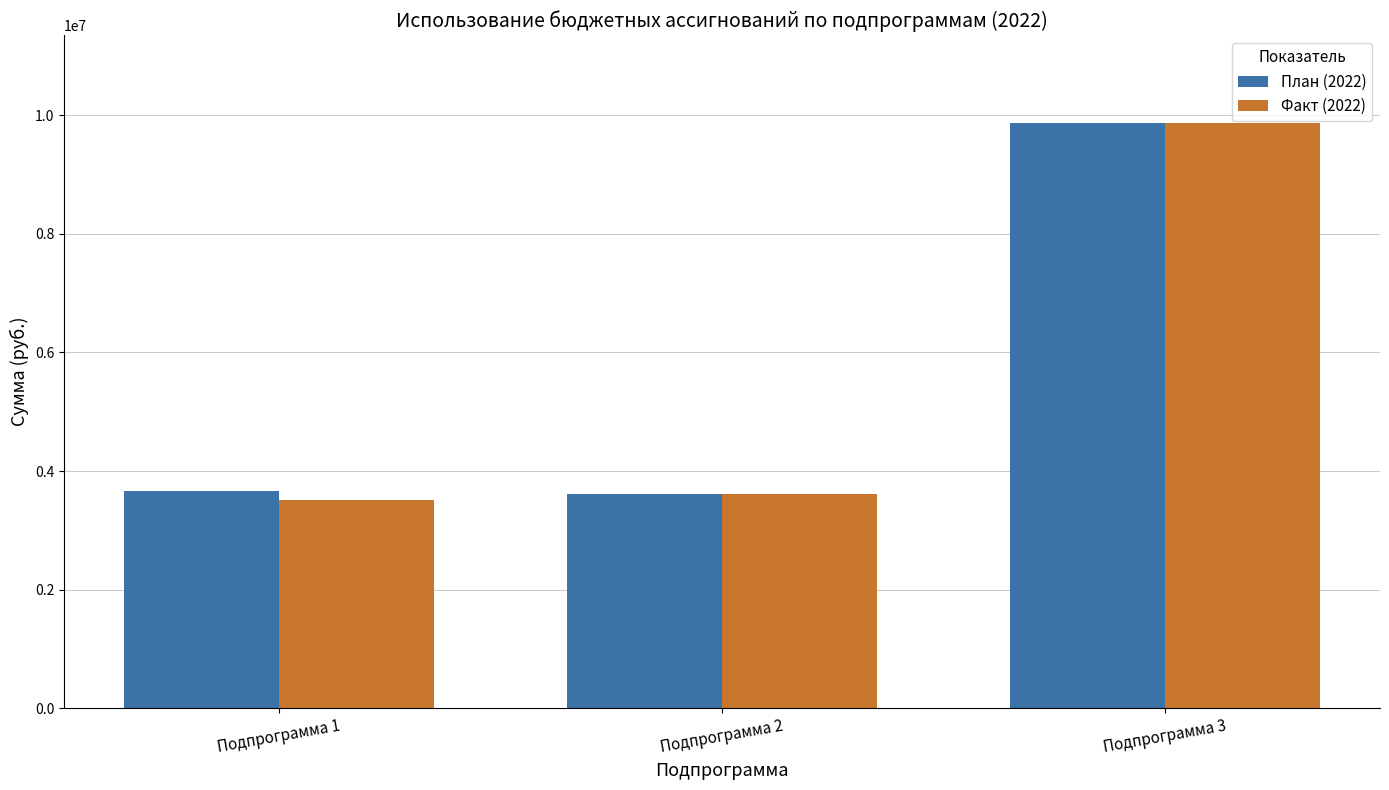

What is the value of the План (2022) bar at the 3rd from the left?

9870048.0